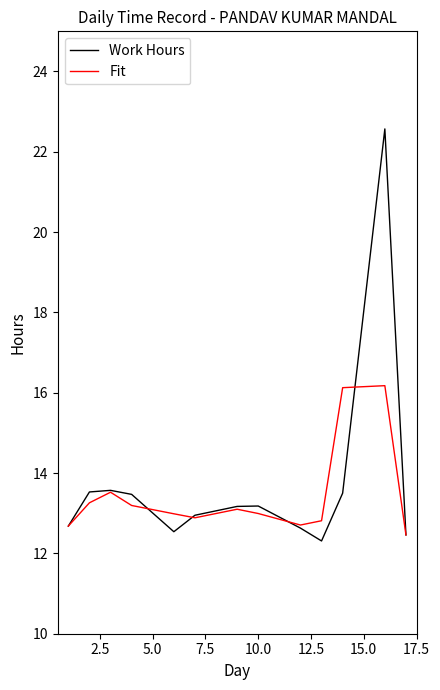

Rank the series by their maximum value, from lowest to highest.

Fit, Work Hours